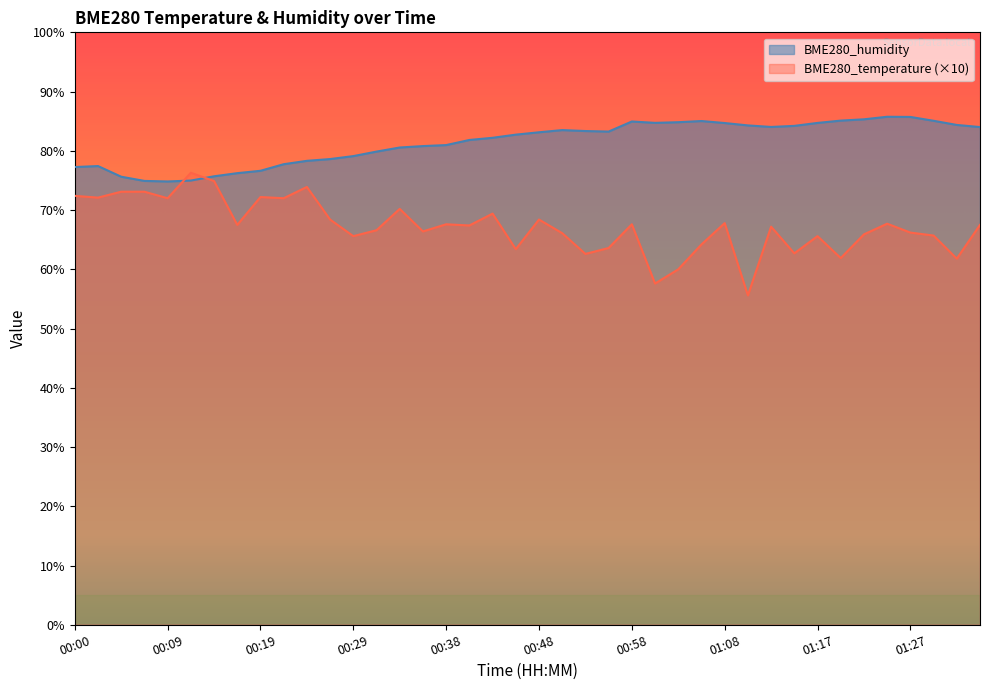

At which label does BME280_humidity reach its minimum?

00:09